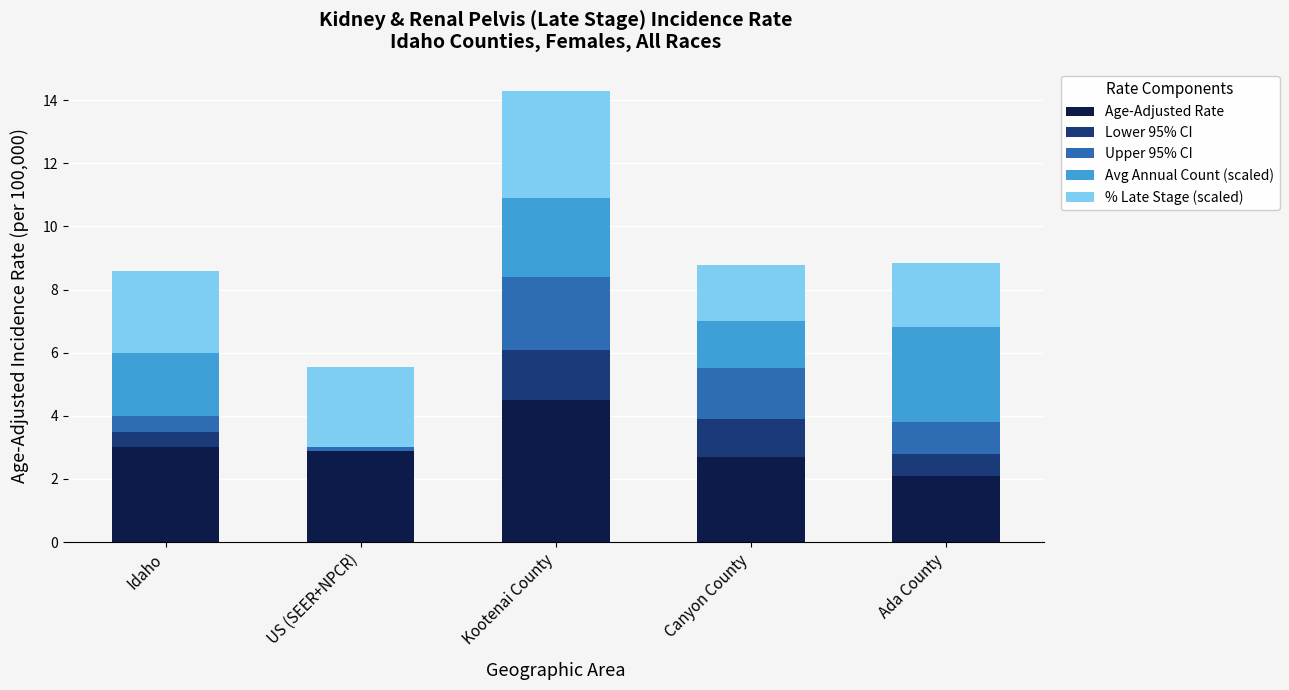

What is the highest value of the Age-Adjusted Rate series?

4.5